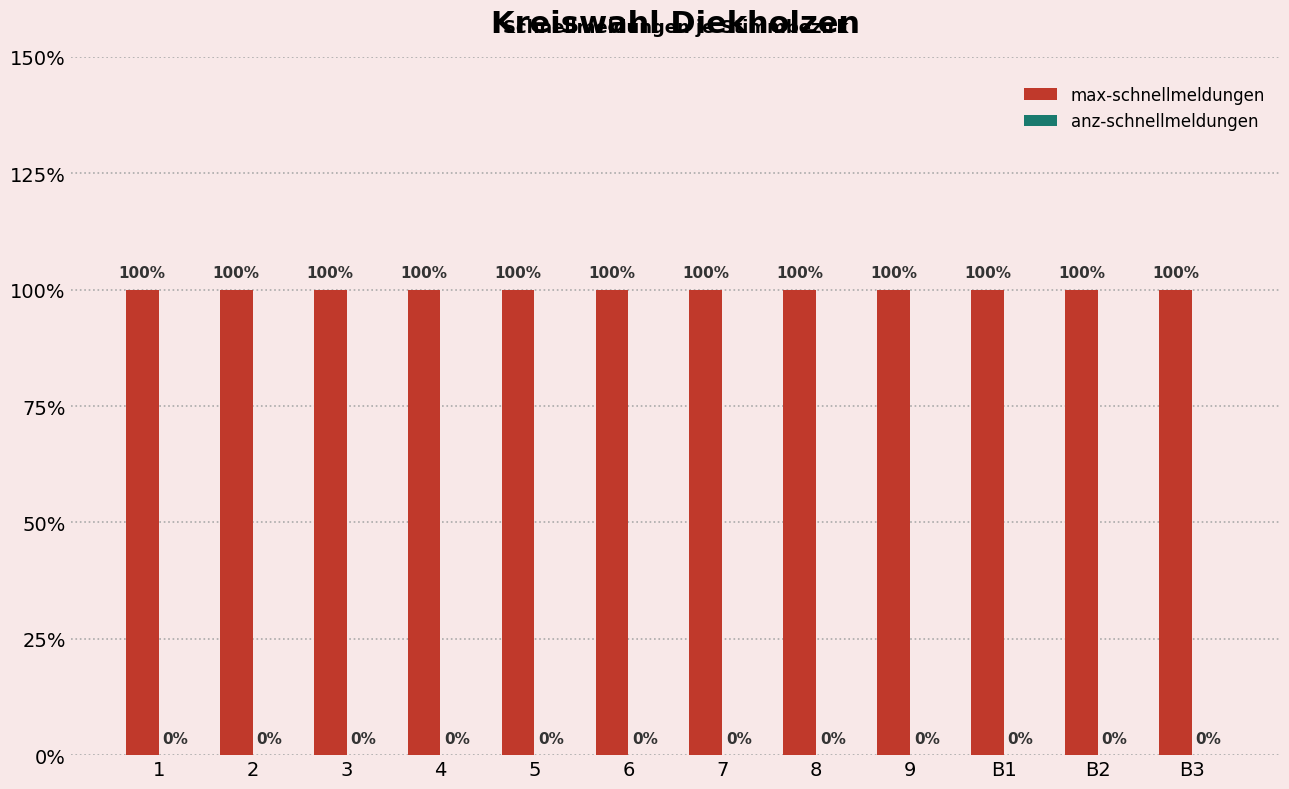

At which label does max-schnellmeldungen reach its minimum?

1